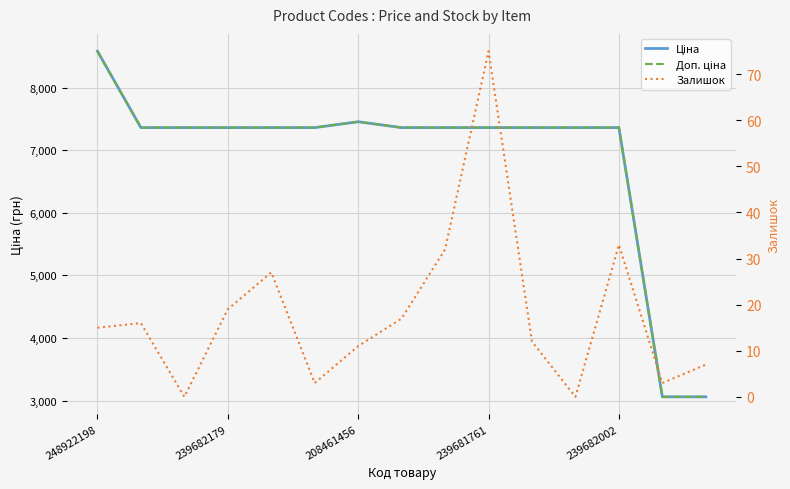

True or false: Ціна has more than 2 points higher than both neighbors.

False